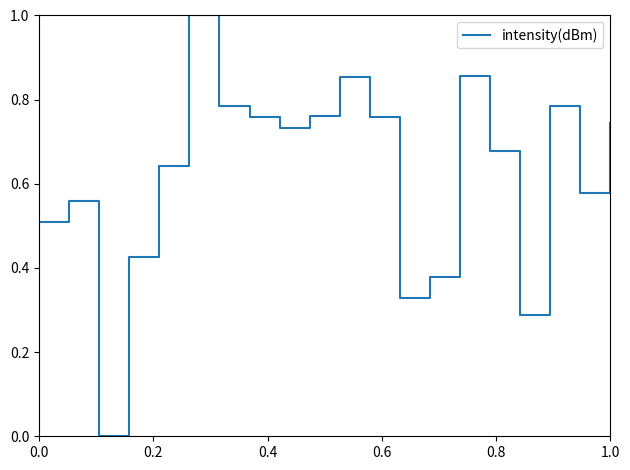

What is the difference between the maximum and minimum values?

1.0